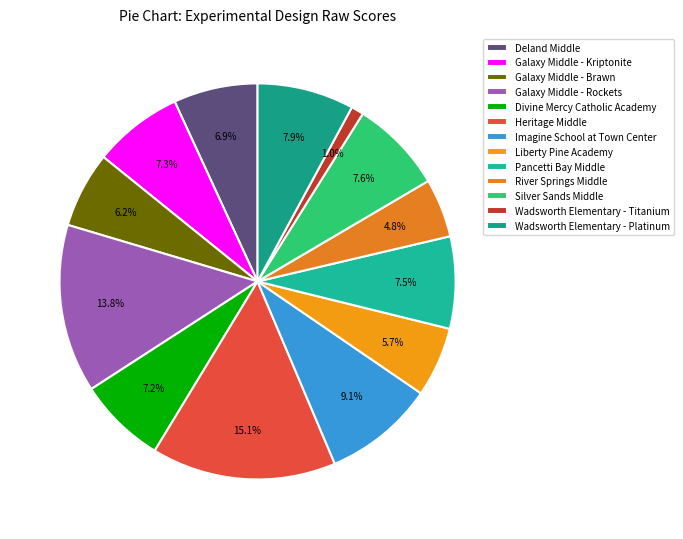

Which has a higher value, Deland Middle or Galaxy Middle - Brawn?

Deland Middle